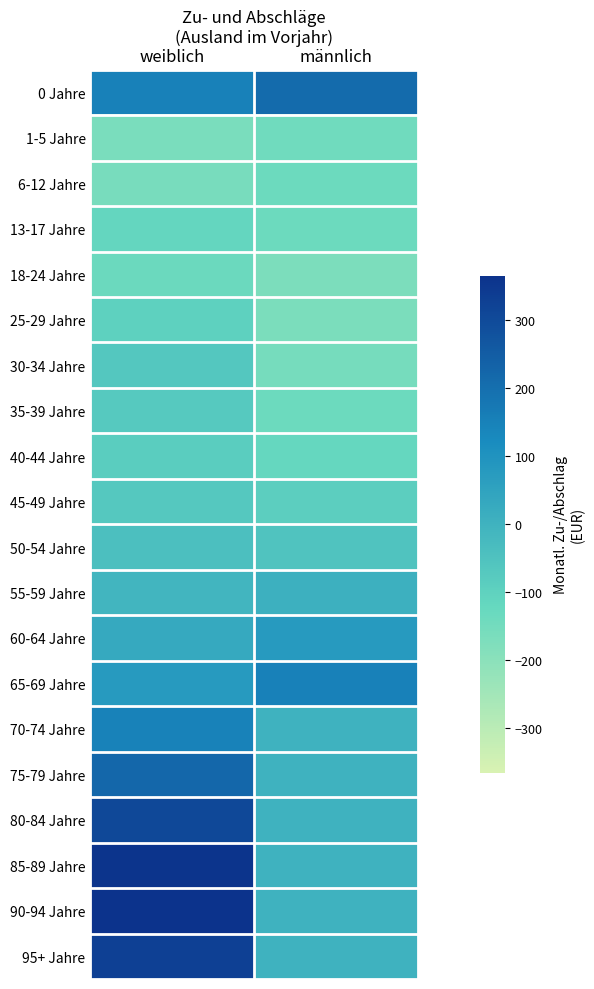

What is the total value across all series at männlich?

-865.4